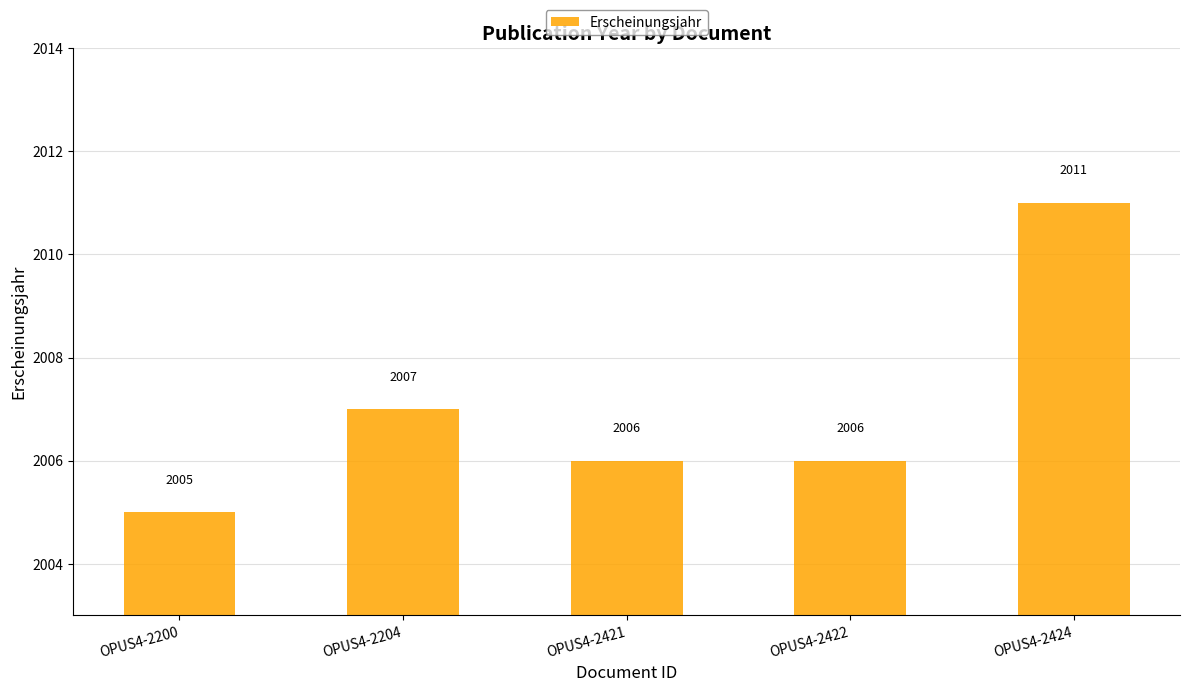

Are the bars horizontal?

No